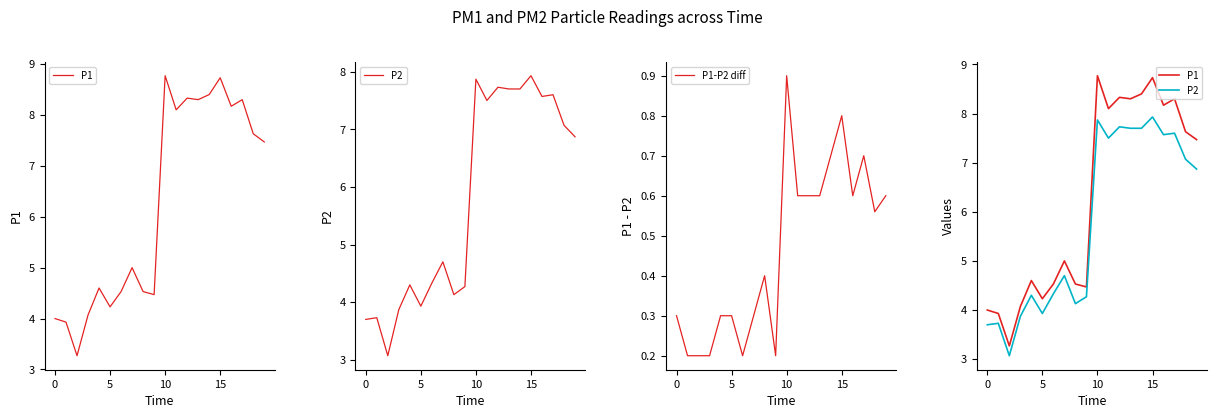

Does the chart have visible grid lines?

No